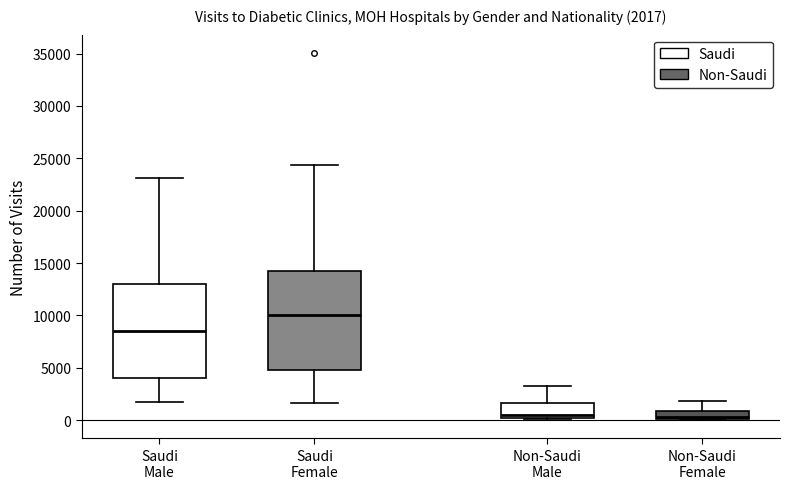

Comparing the boxes themselves (not the whiskers), which one is the tallest?

Saudi Female